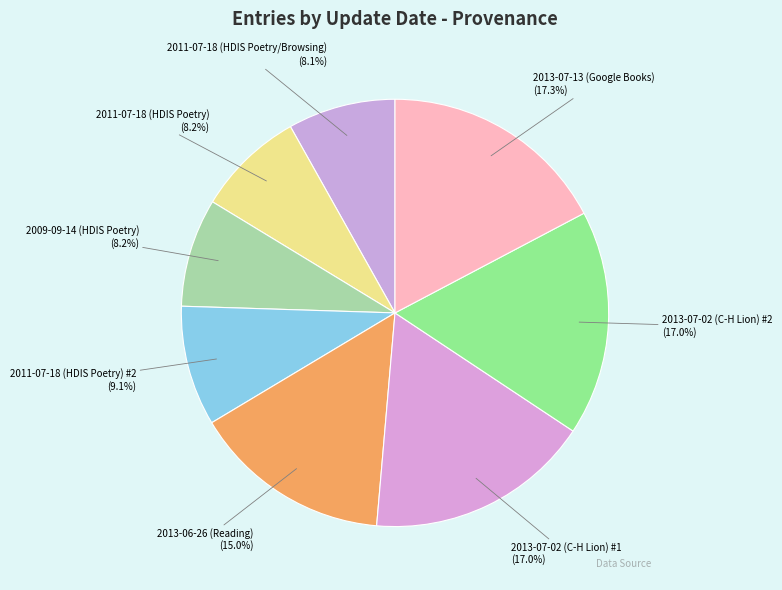

Does any single category account for the majority?

No